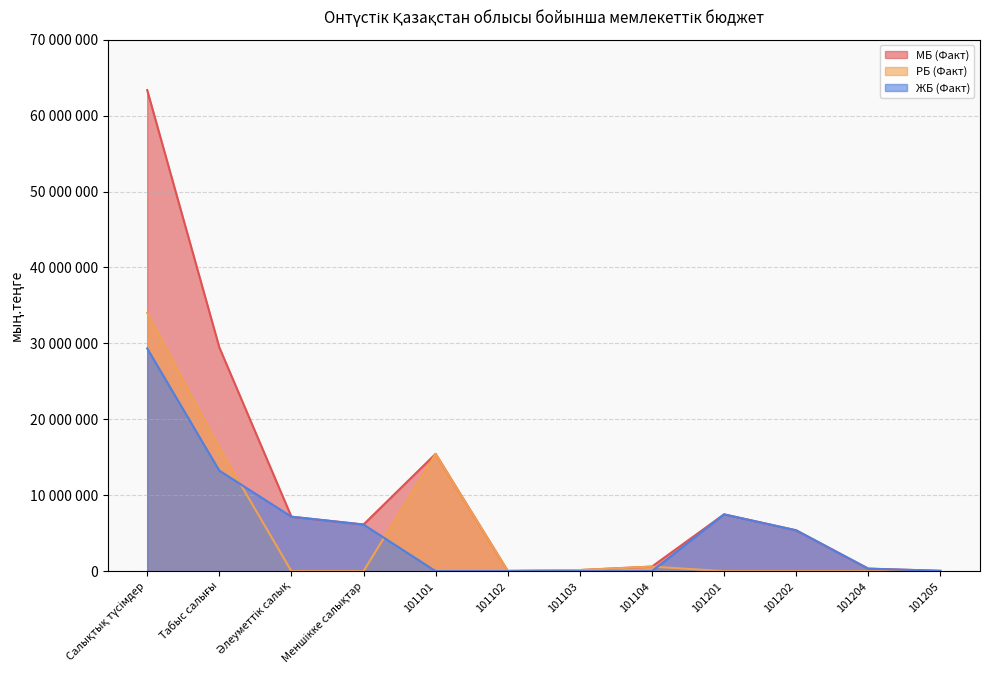

At which label does ЖБ (Факт) reach its peak?

Салықтық түсімдер